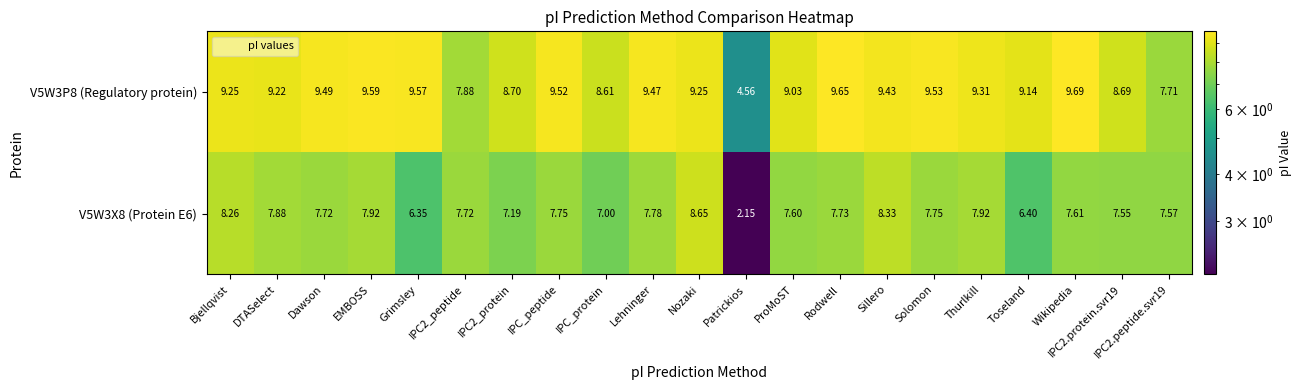

Where does the V5W3P8 (Regulatory protein) series first go above 9?

Bjellqvist